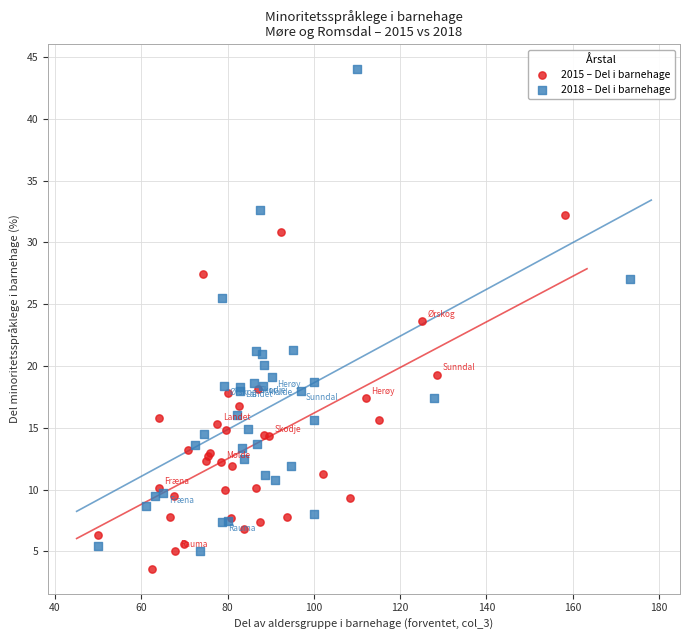

What are all the series names shown in the legend?

2015 – Del i barnehage, 2018 – Del i barnehage